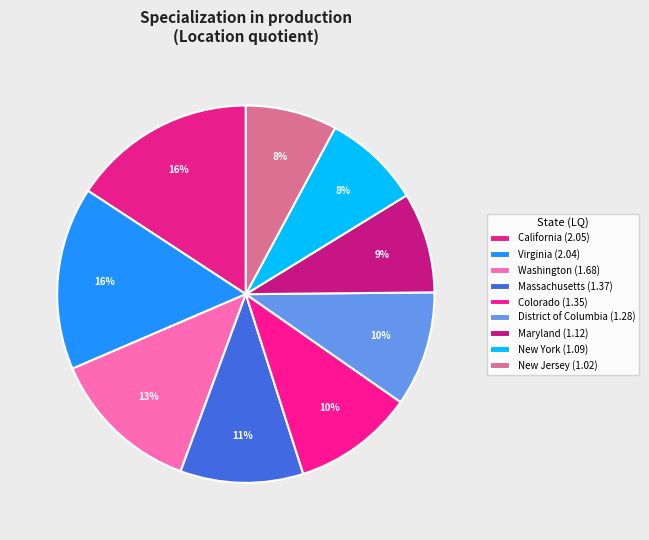

Does any single category account for the majority?

No